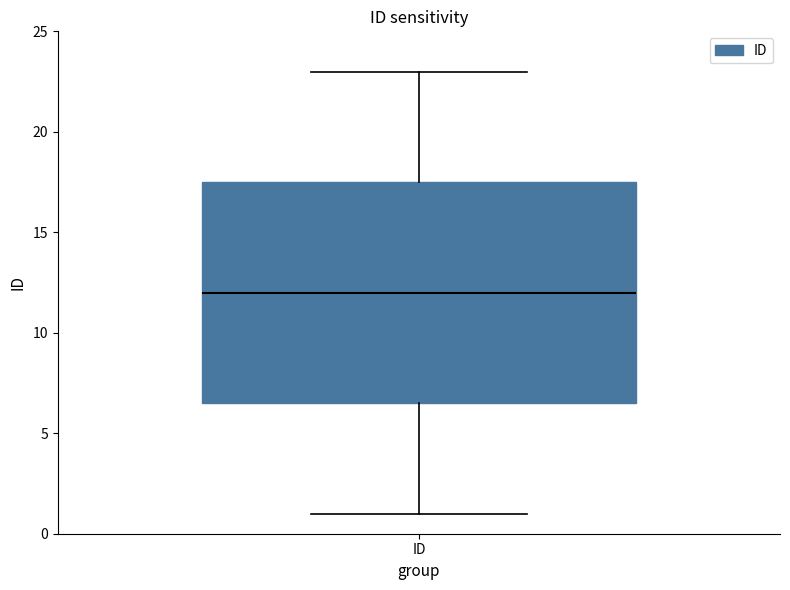

Where does the upper whisker of the box for ID end on the y-axis? The values are not printed on the chart, so give them approximately, as read against the axis.

23.0